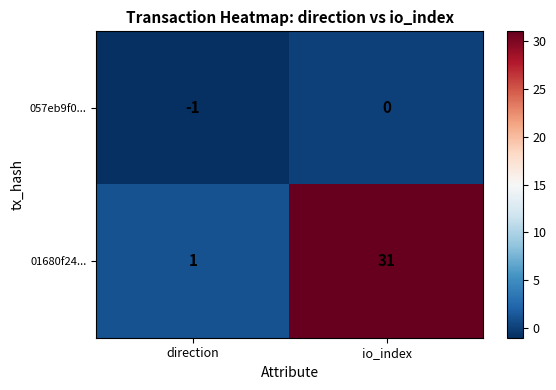

What is the difference between the 057eb9f0... values at direction and io_index?

1